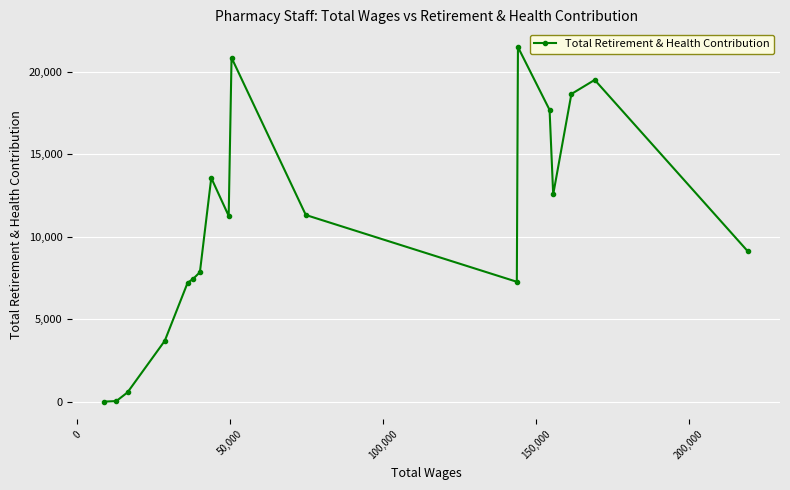

What is the maximum value shown in the chart?

21493